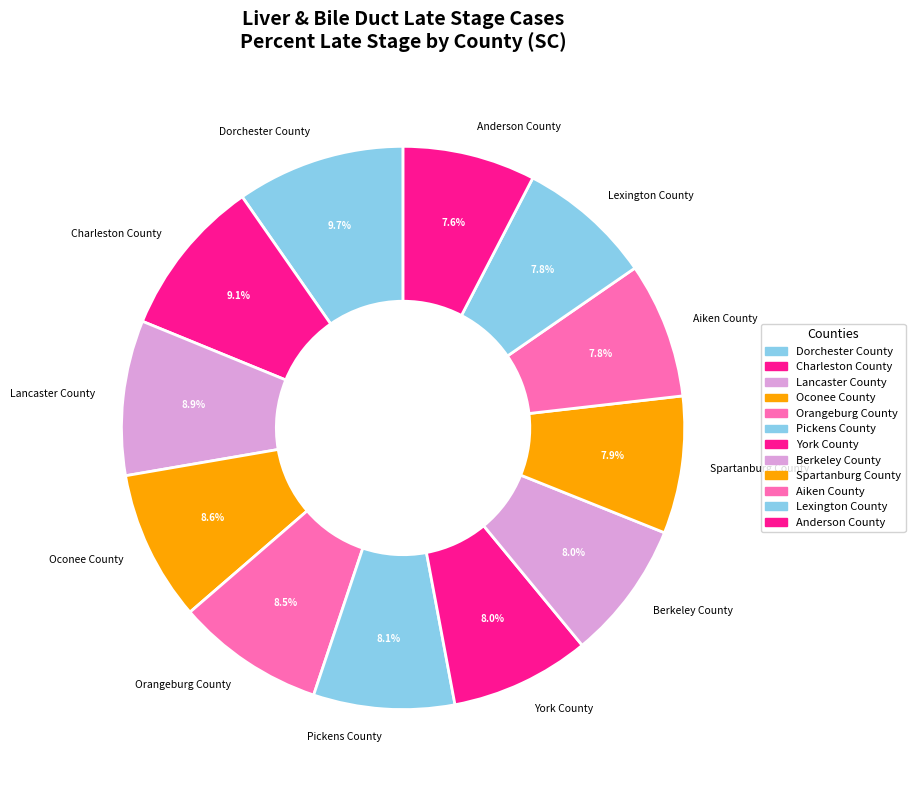

To the nearest percent, what is the average slice percentage?

8%